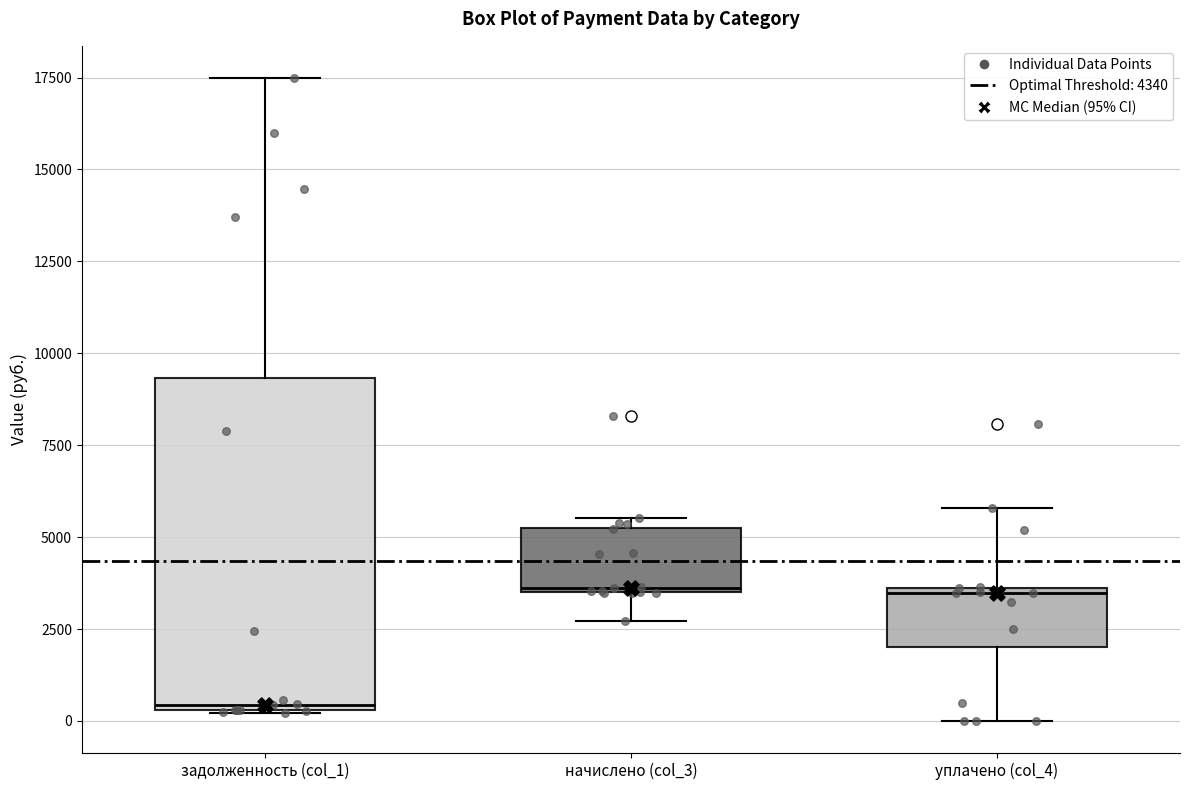

Reading left to right, transcribe this box plot: for each box, give where its median line is, the range the box spans, and where its two whiskers end, as read against the y-axis. The values are not printed on the chart, so give them approximately, as read against the axis.

задолженность (col_1): median 500, box 500 to 9500, whiskers 0 to 17500
начислено (col_3): median 3500, box 3500 to 5000, whiskers 2500 to 5500
уплачено (col_4): median 3500, box 2000 to 3500, whiskers 0 to 6000